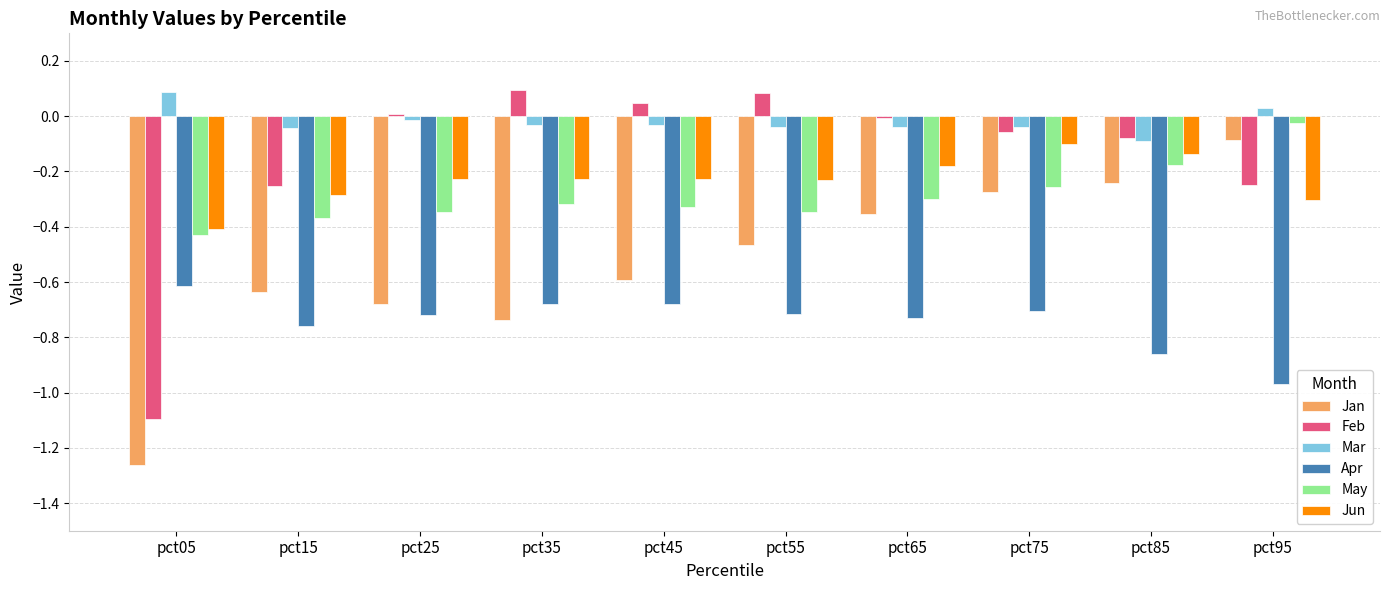

Which series changed the most between pct15 and pct95?

Jan